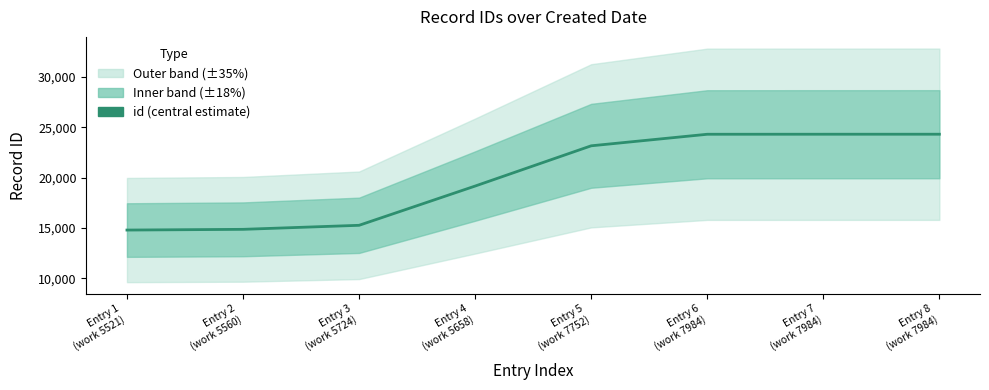

Reading left to right, what are all the values shown in this chart?

Entry 1
(work 5521)=14784	Entry 2
(work 5560)=14856	Entry 3
(work 5724)=15256	Entry 4
(work 5658)=19154	Entry 5
(work 7752)=23151	Entry 6
(work 7984)=24297	Entry 7
(work 7984)=24300	Entry 8
(work 7984)=24301